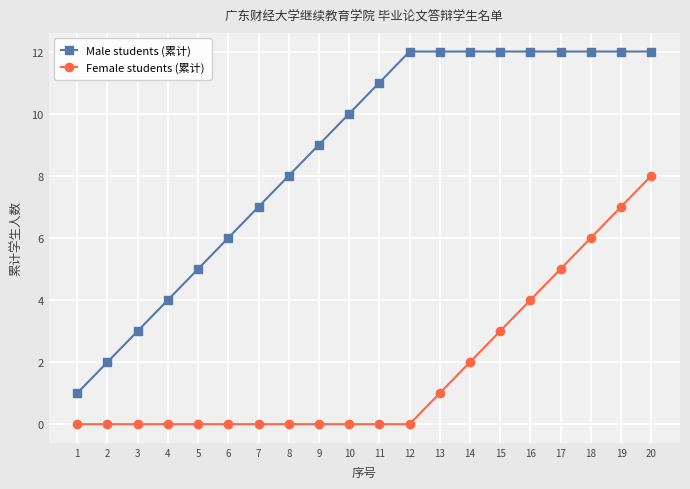

Which series has the widest spread of values?

Male students (累计)